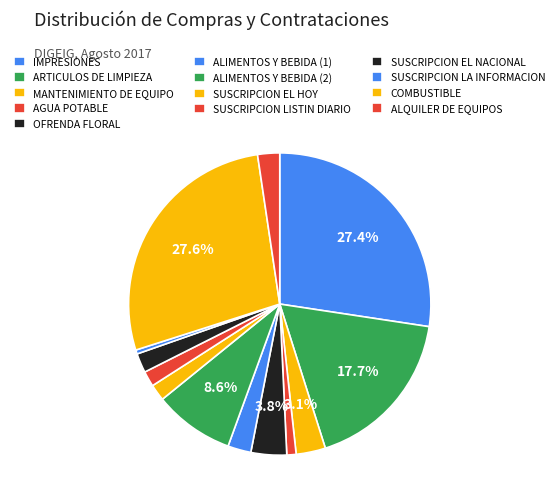

Count the number of slices in the pie.

13